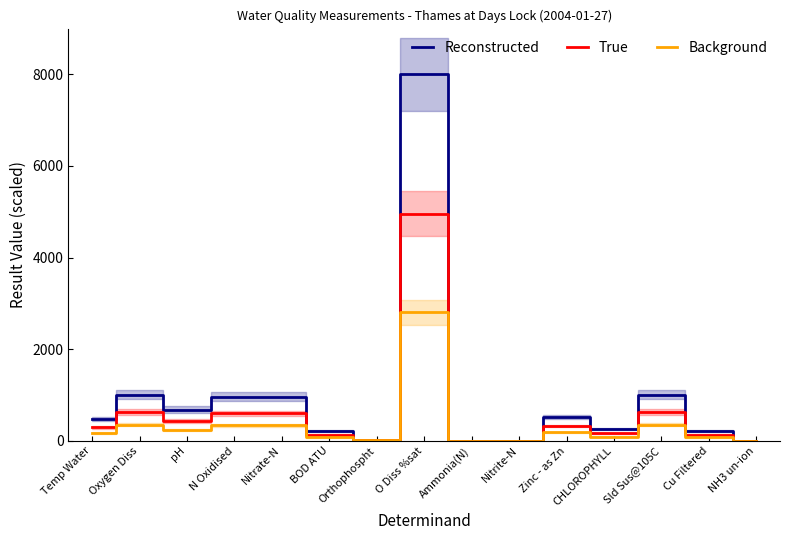

How many interior local valleys does the True series have?

4